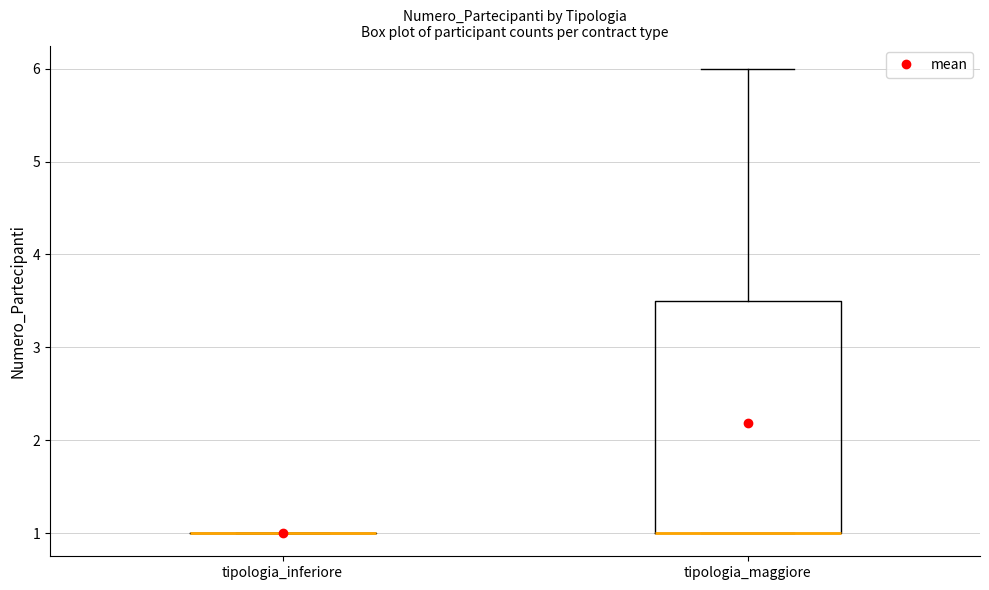

Which box is the tallest, from its lower edge to its upper edge?

tipologia_maggiore